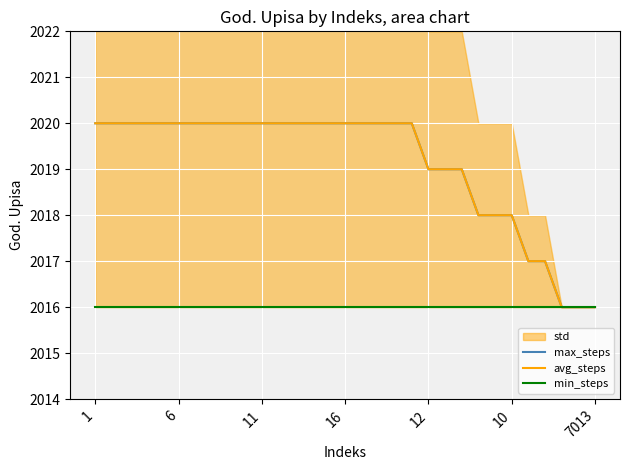

Which series has the largest total across all categories?

max_steps